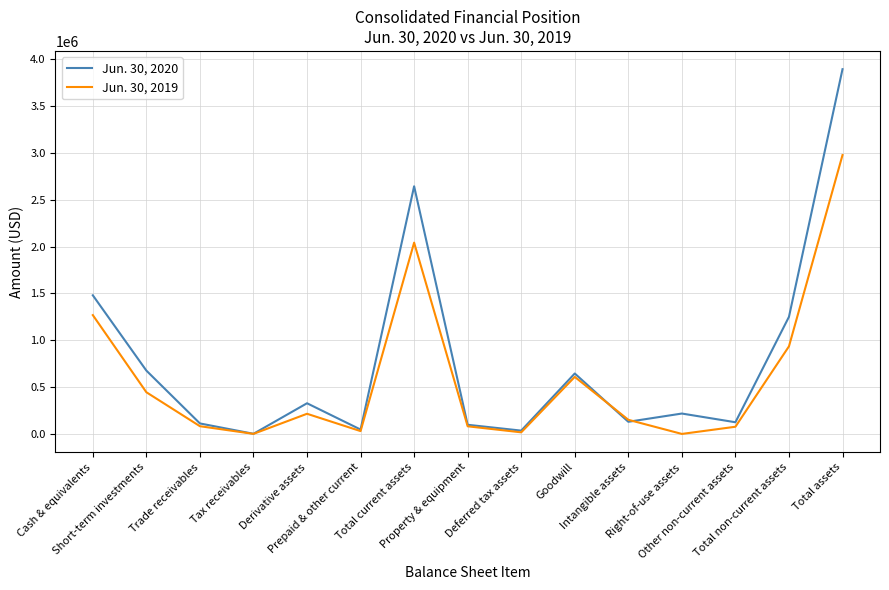

The Jun. 30, 2019 series shows 445046 at Short-term investments. True or false?

True